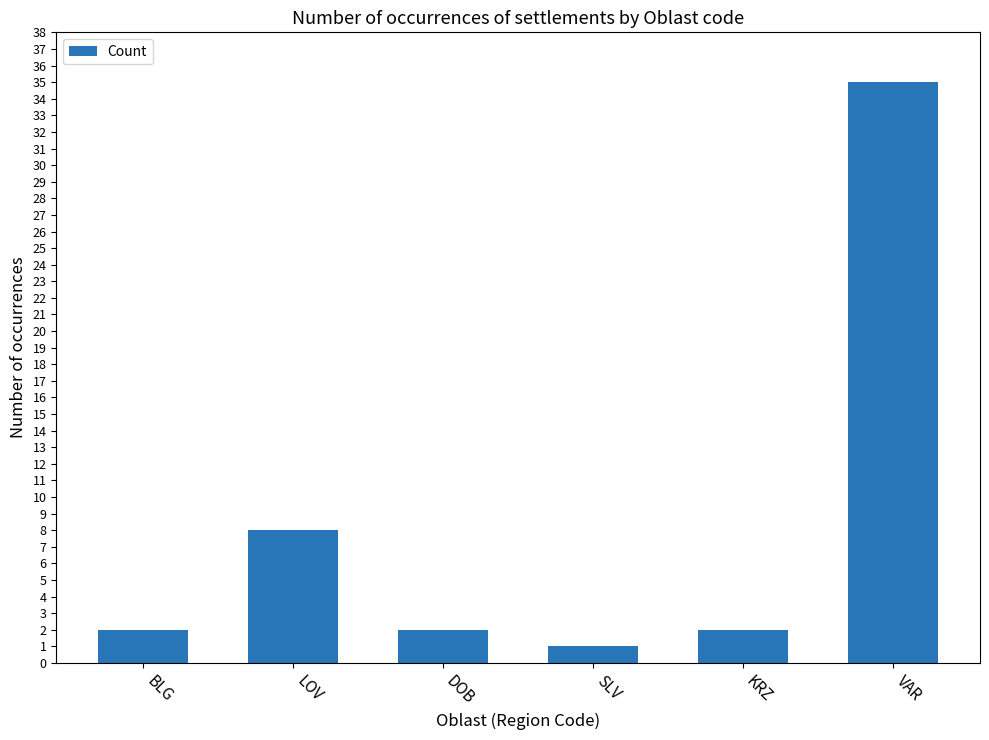

What is the difference between the maximum and second lowest values?

33